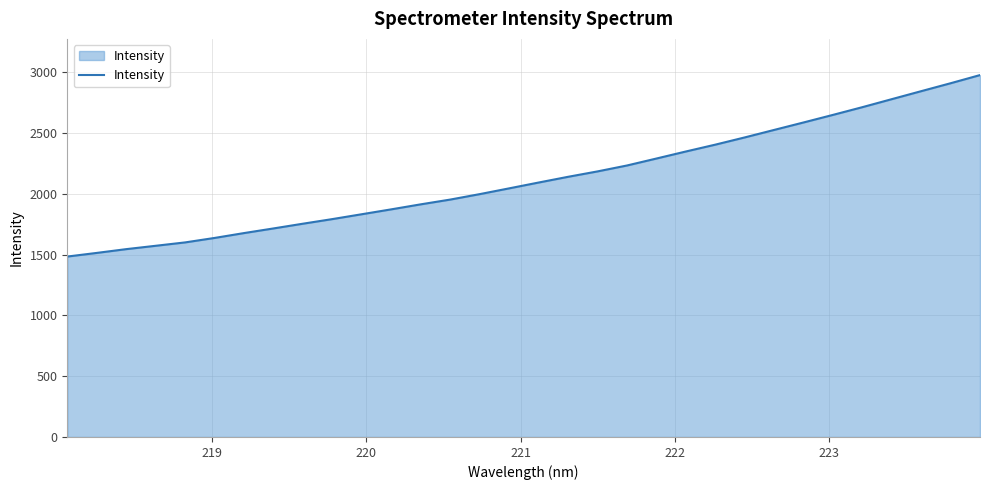

What is the difference between the maximum and minimum values?

1493.3